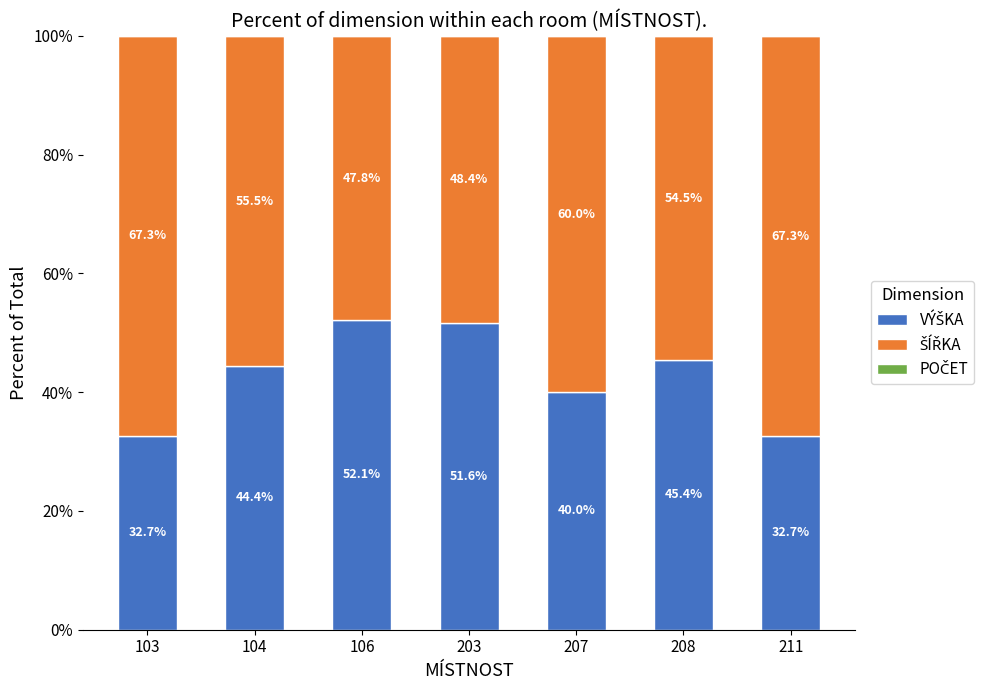

What is the total value across all series at 104?

100.0